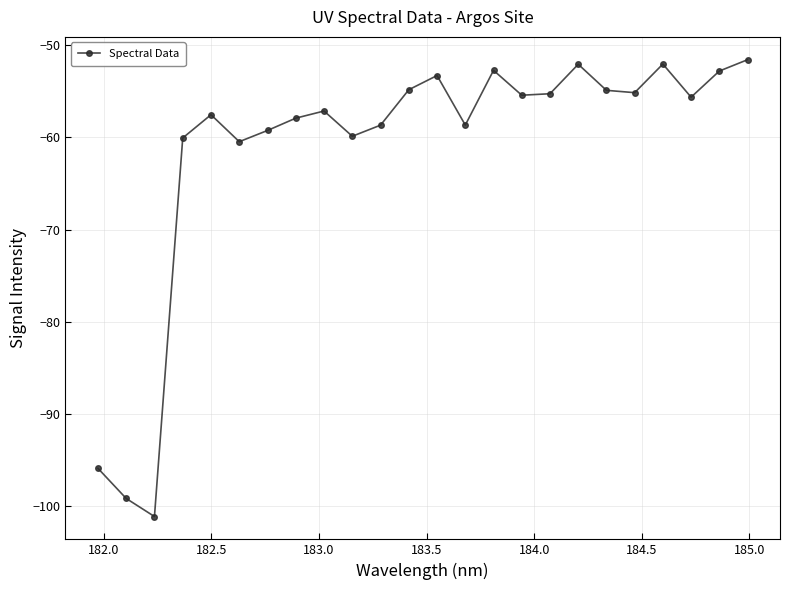

What is the value of the 7th point from the left?

-59.2